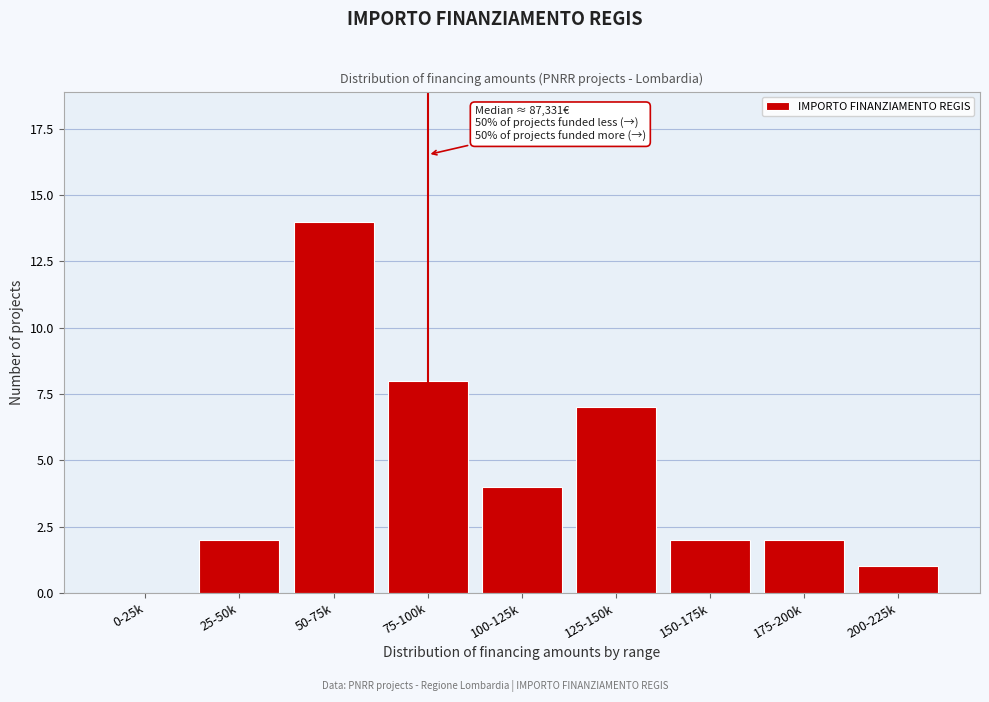

Reading left to right, transcribe all the data shown in this chart.

0-25k=0	25-50k=2	50-75k=14	75-100k=8	100-125k=4	125-150k=7	150-175k=2	175-200k=2	200-225k=1